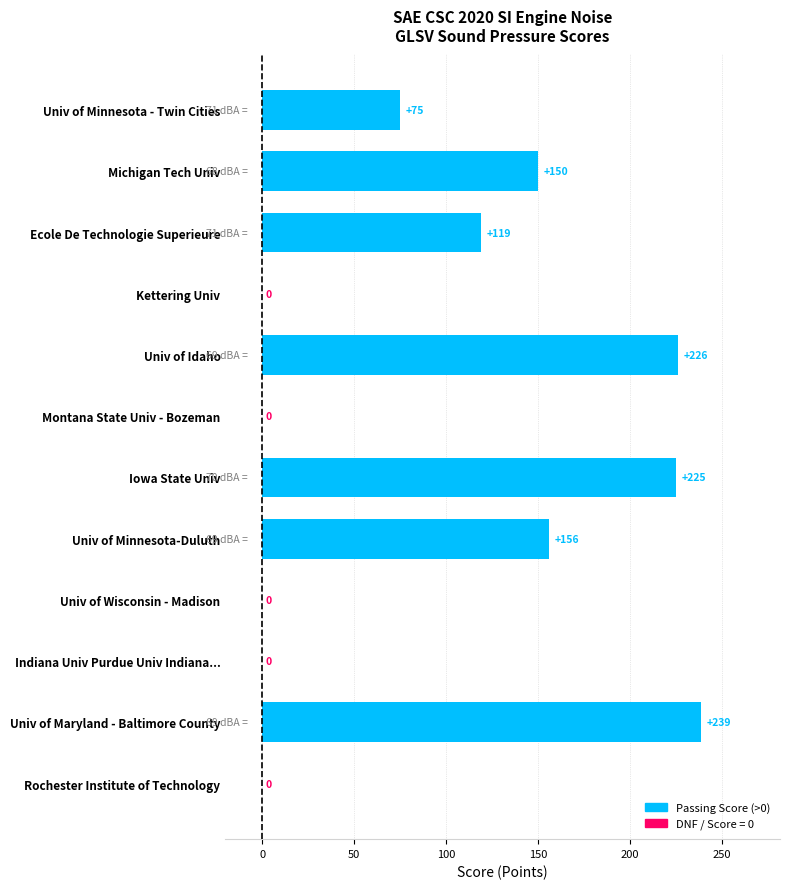

What is the maximum value shown in the chart?

238.8